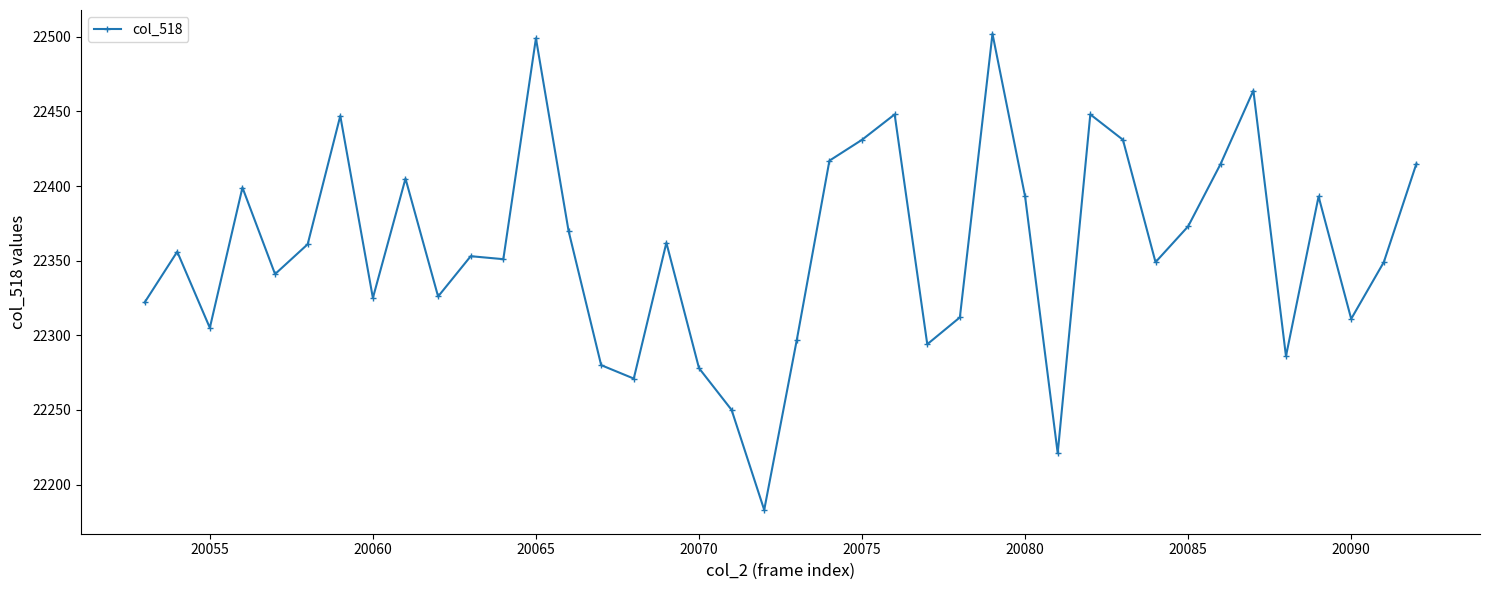

What is the sum of all values?

894333